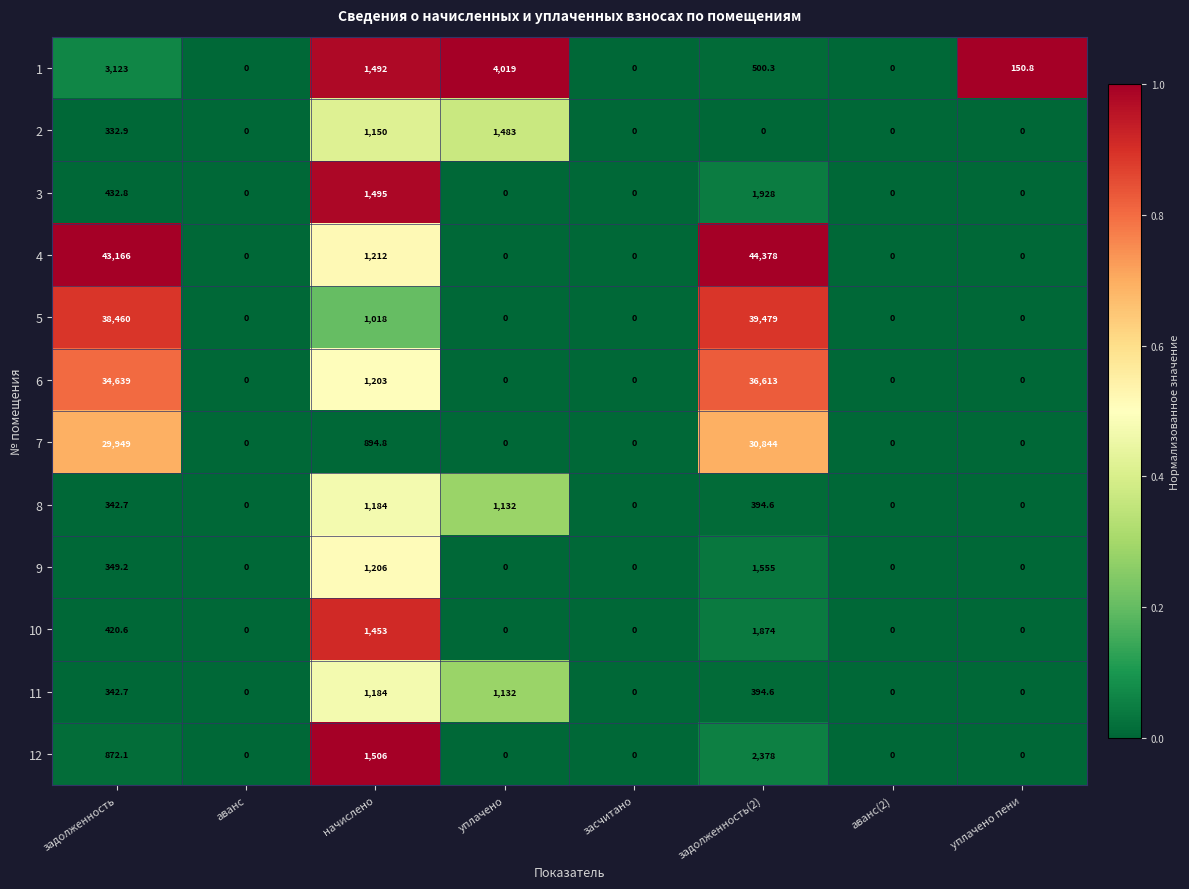

What is the difference between the highest and lowest values at уплачено пени?

150.8